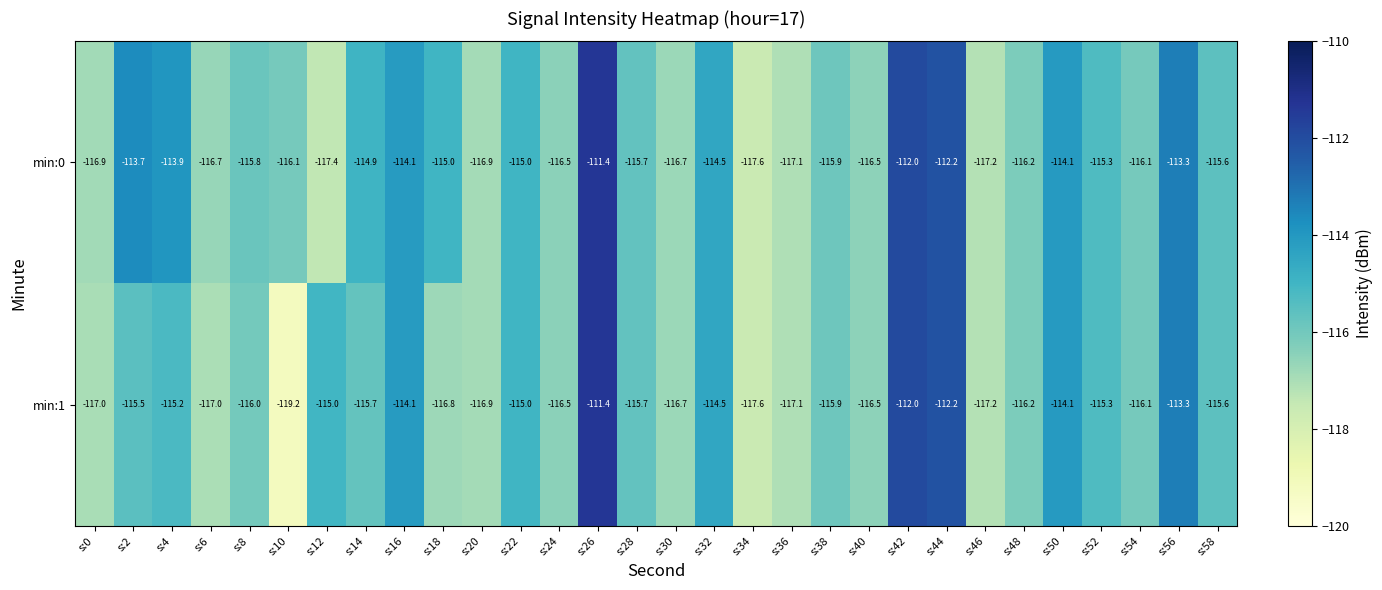

At which category does the chart reach its minimum across all series?

s:10